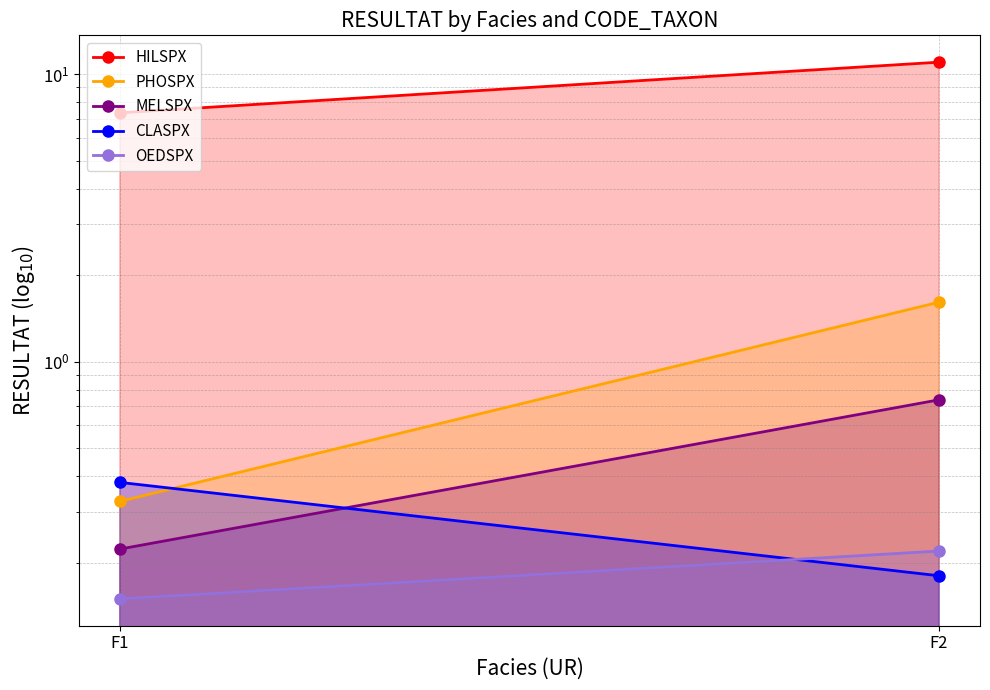

What is the greatest value displayed?

11.0